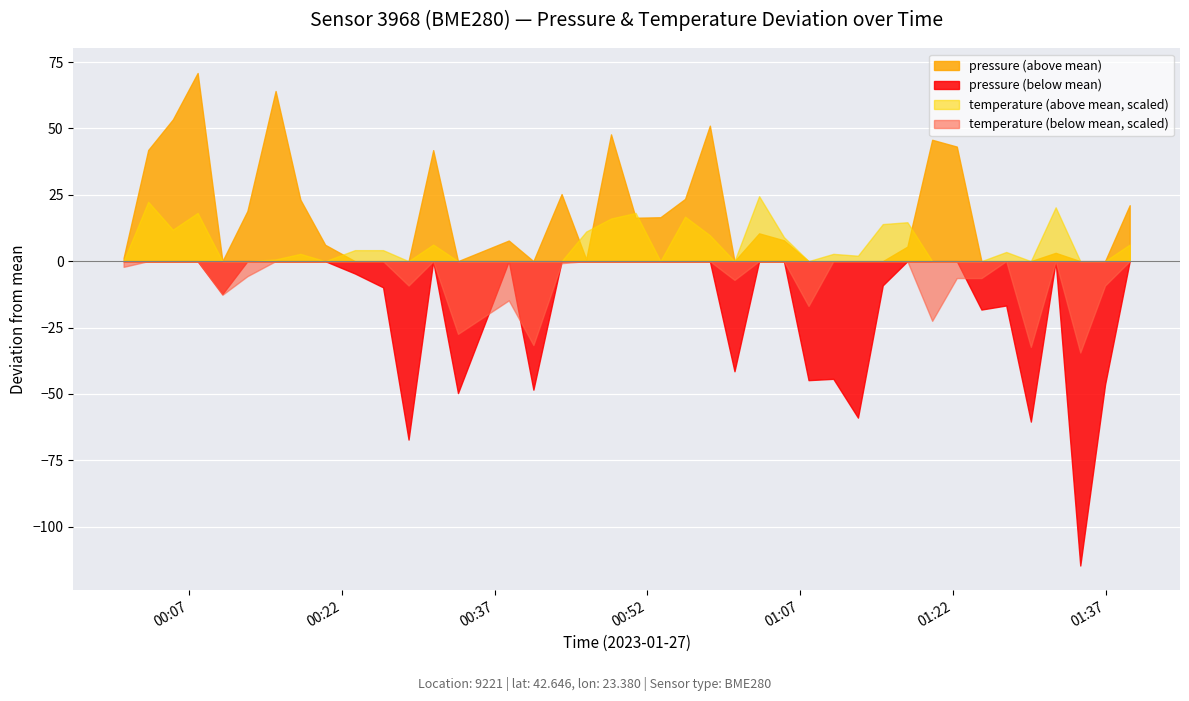

List the series in order of their overall mean, highest first.

pressure (above mean), temperature (above mean, scaled), temperature (below mean, scaled), pressure (below mean)